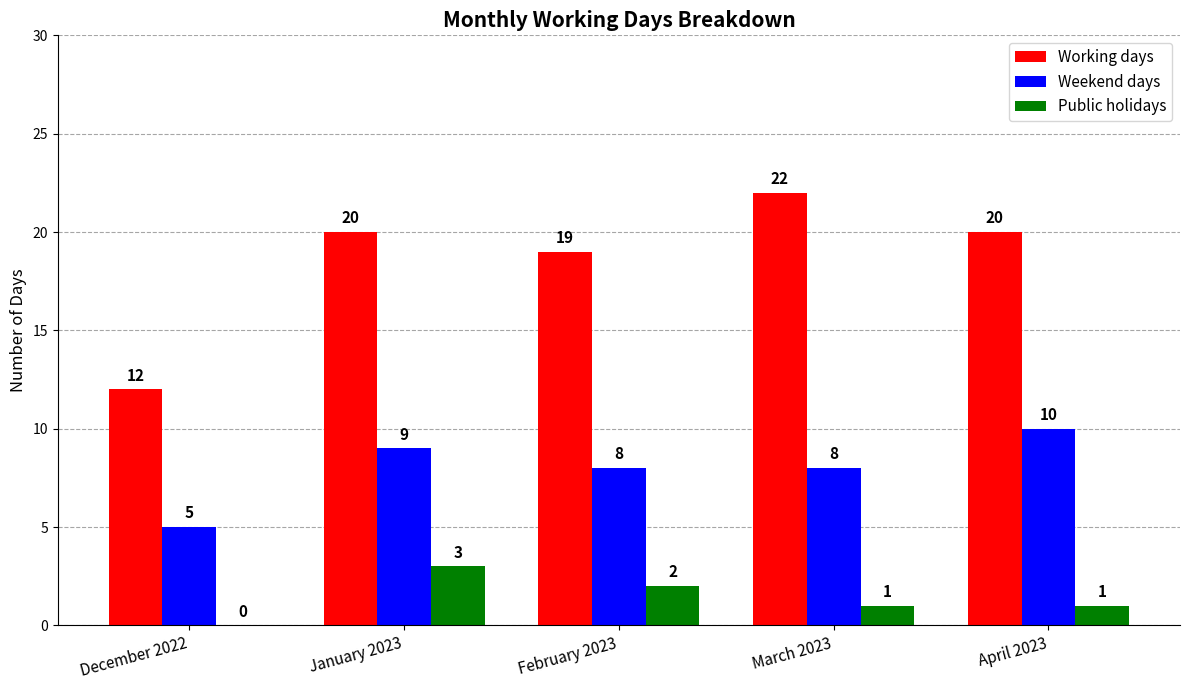

Reading left to right, list all the values displayed in this chart.

Working days: December 2022=12	January 2023=20	February 2023=19	March 2023=22	April 2023=20
Weekend days: December 2022=5	January 2023=9	February 2023=8	March 2023=8	April 2023=10
Public holidays: December 2022=0	January 2023=3	February 2023=2	March 2023=1	April 2023=1